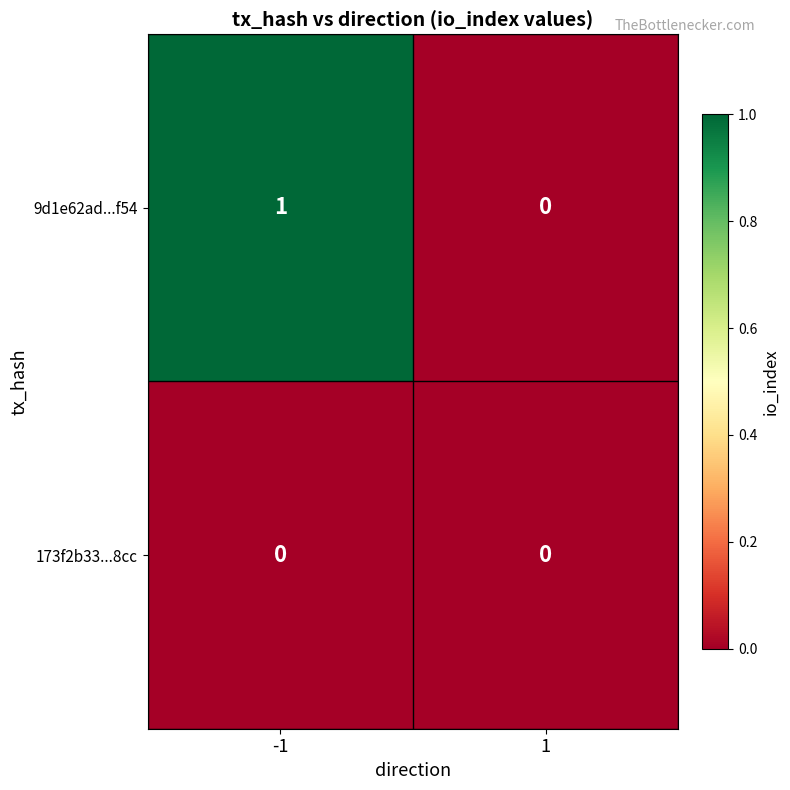

Reading right to left, what are all the values shown in this chart?

9d1e62ad...f54: 0	1
173f2b33...8cc: 0	0